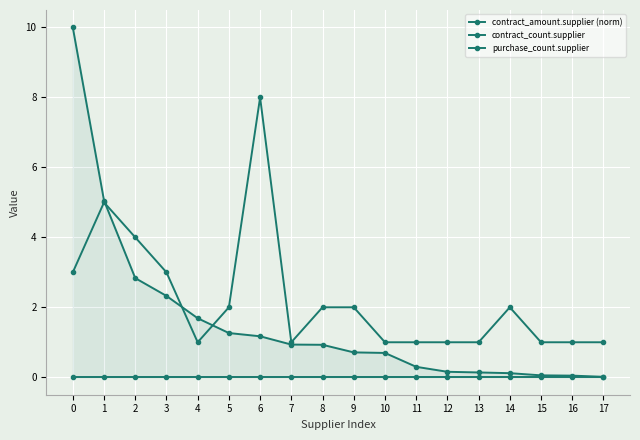

How many lines are shown in the chart?

3